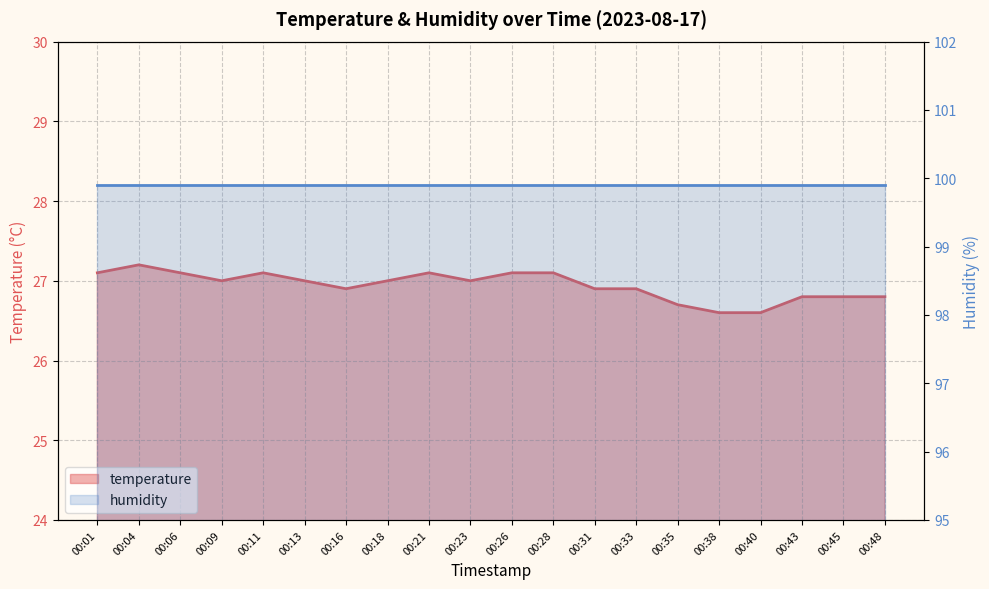

What is the value of the 7th point from the left?

26.9